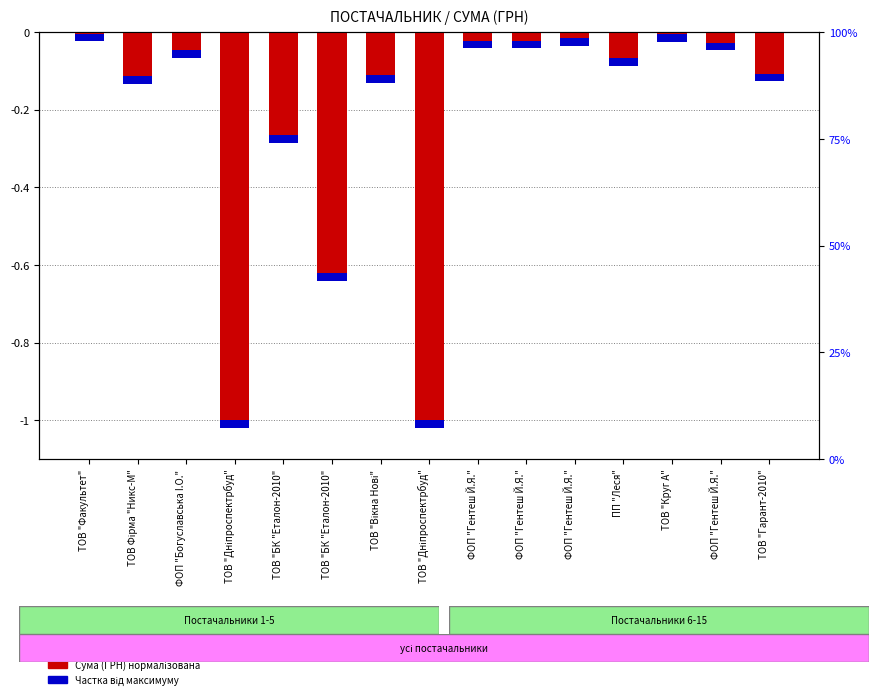

What is the change in value from ПП "Леся" to ТОВ "Круг А"?

+0.1